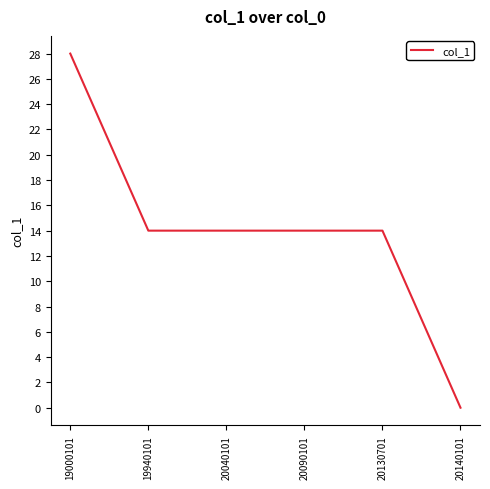

Between 19000101 and 20140101, which is larger?

19000101